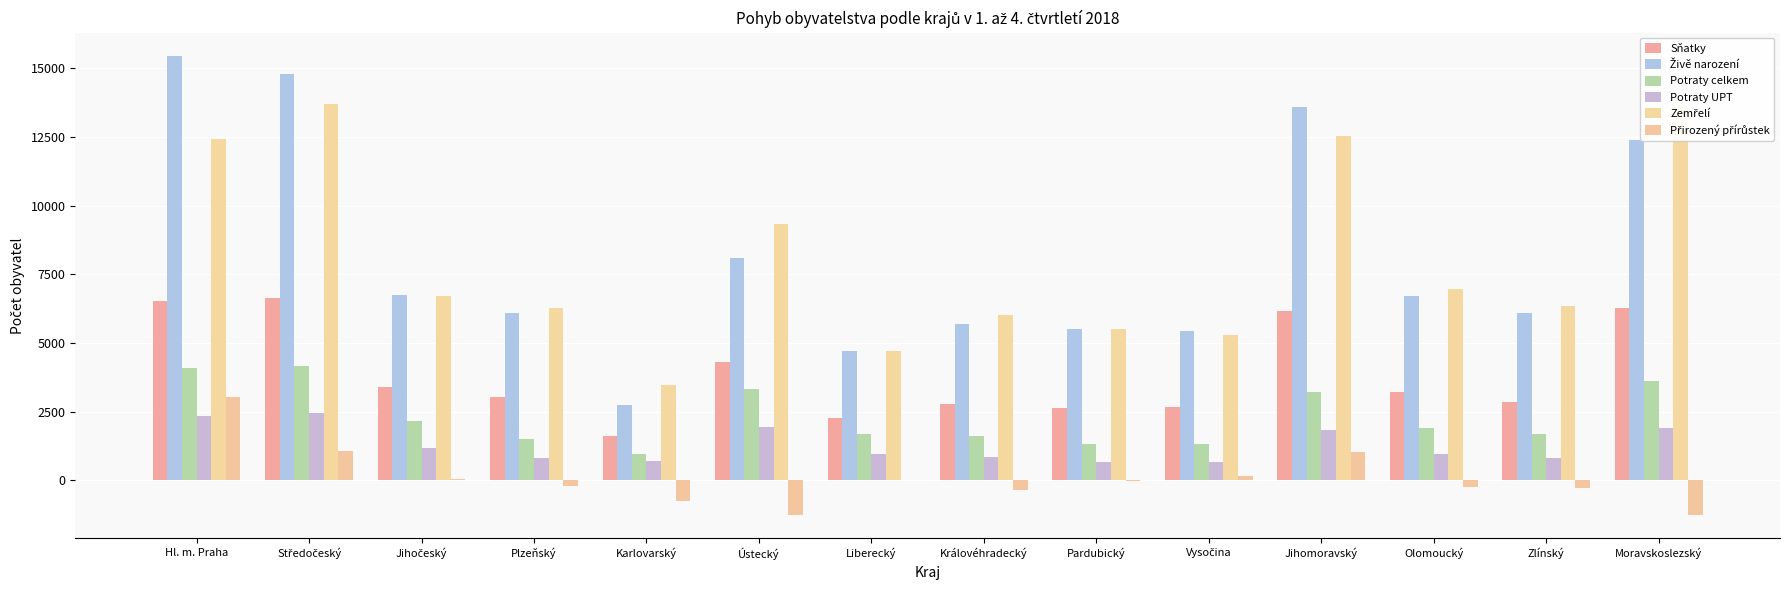

Are the bars horizontal?

No